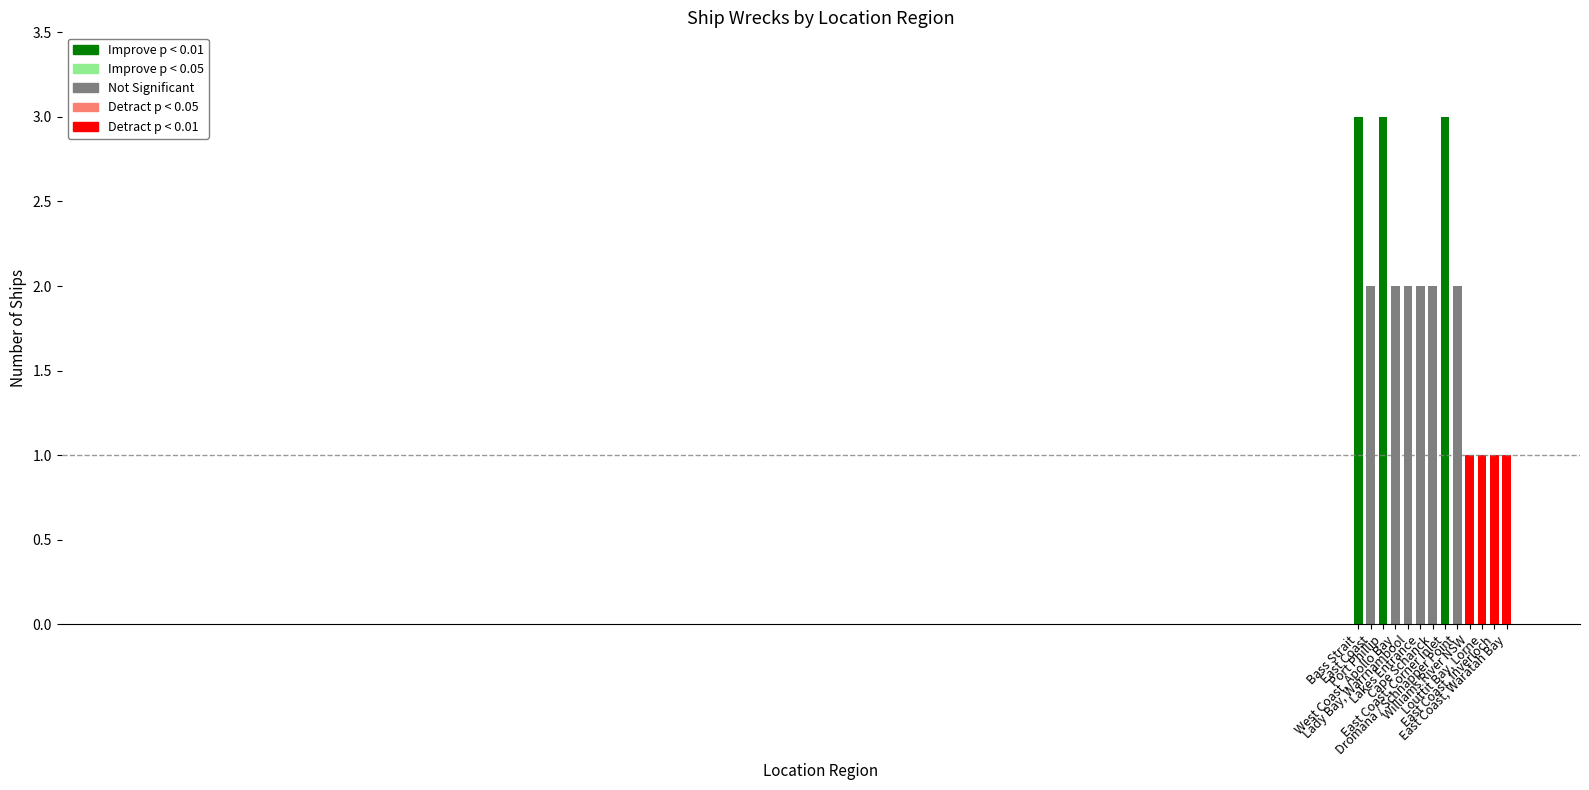

What is the value of the 5th bar from the left?

2